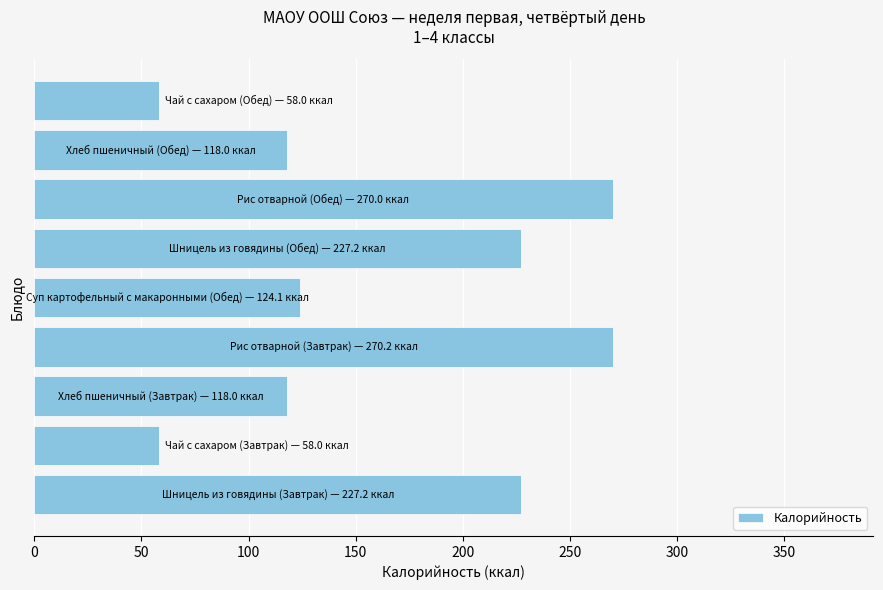

What is the average value?

163.4